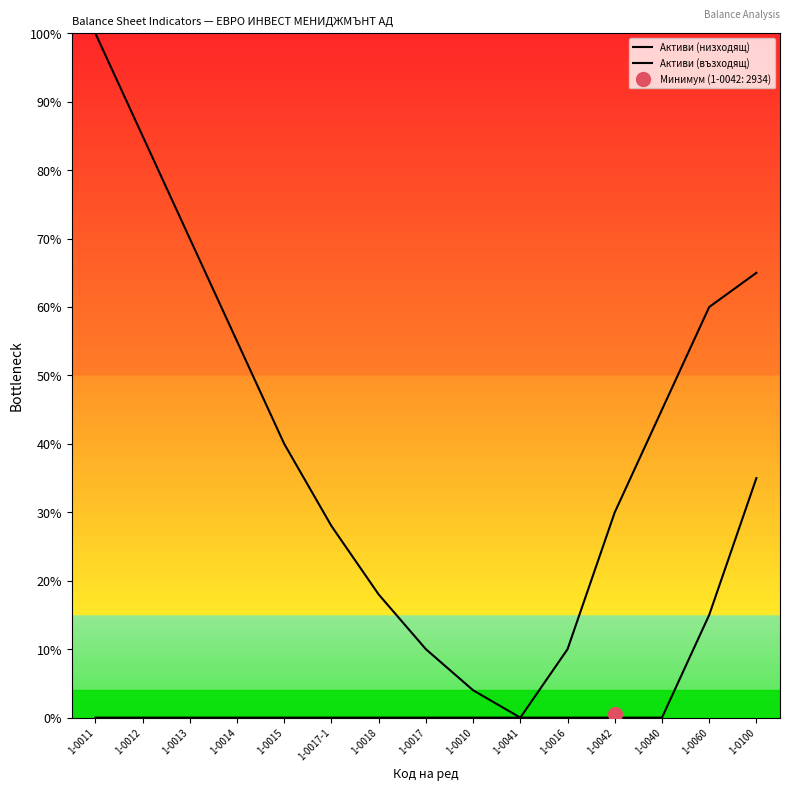

What is the spread (max minus min) of values at 1-0012?

85